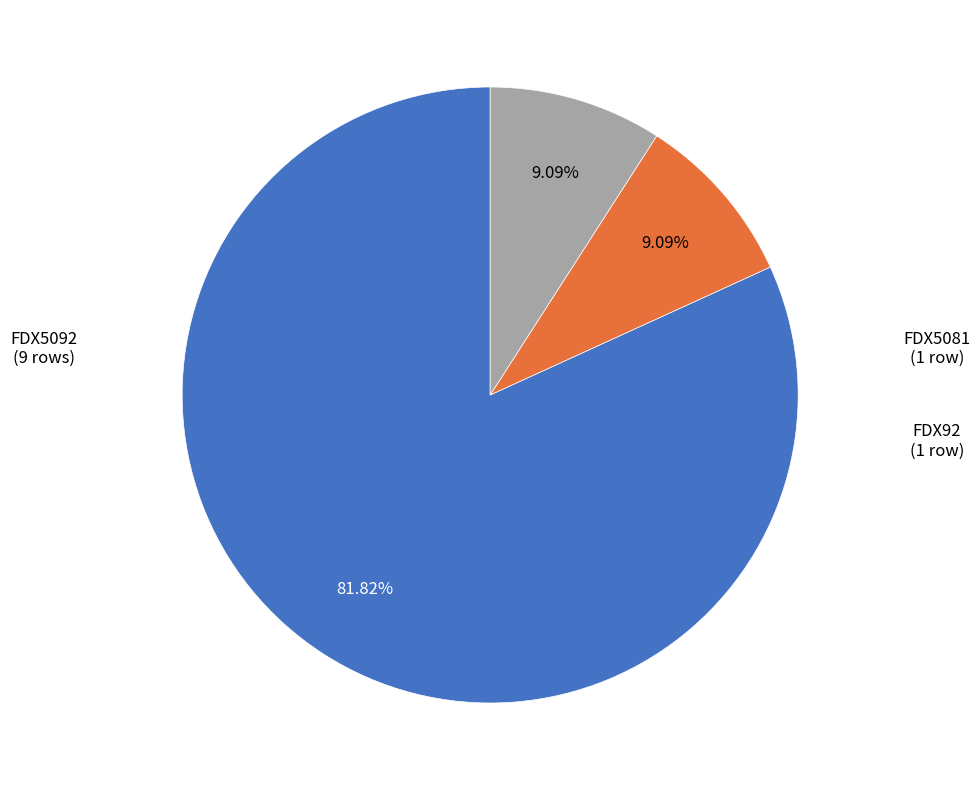

What is the ratio of the value at FDX5092 to the value at FDX5081?

9.0